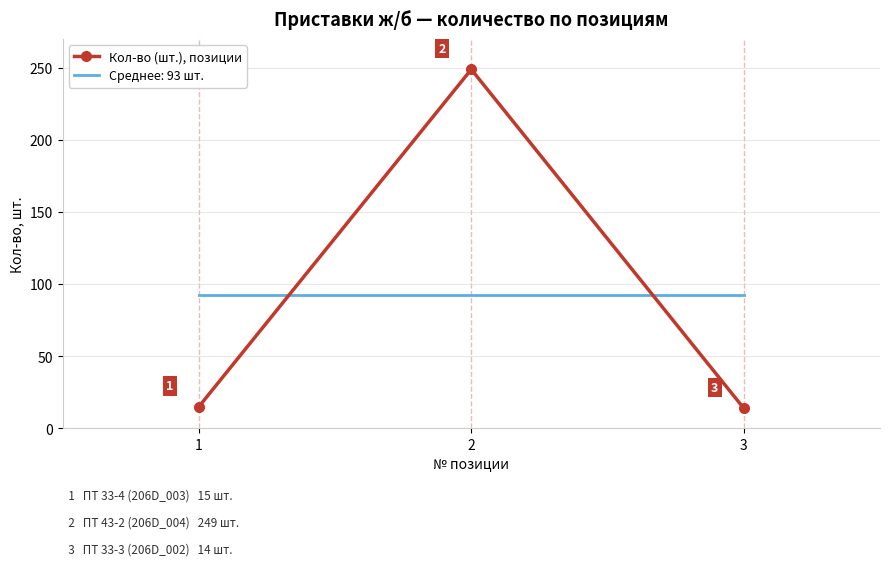

Which category has the lowest value across all series?

3